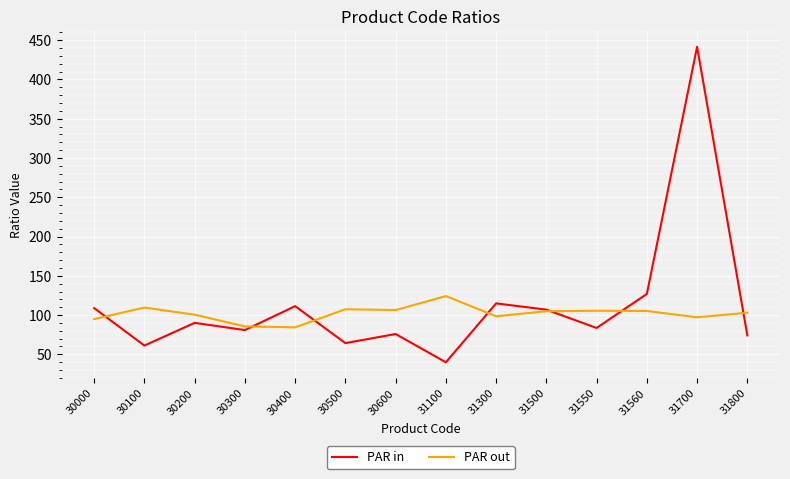

What is the difference between the PAR out values at 30400 and 30000?

10.5